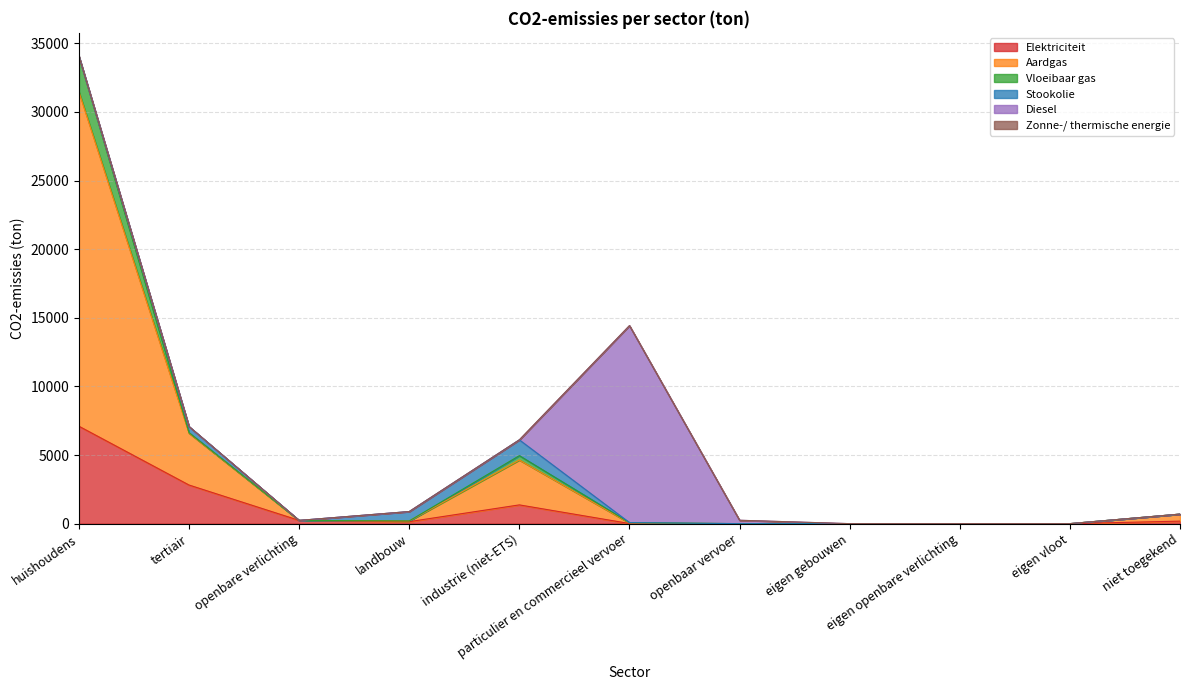

Where is the first local minimum for Aardgas?

landbouw